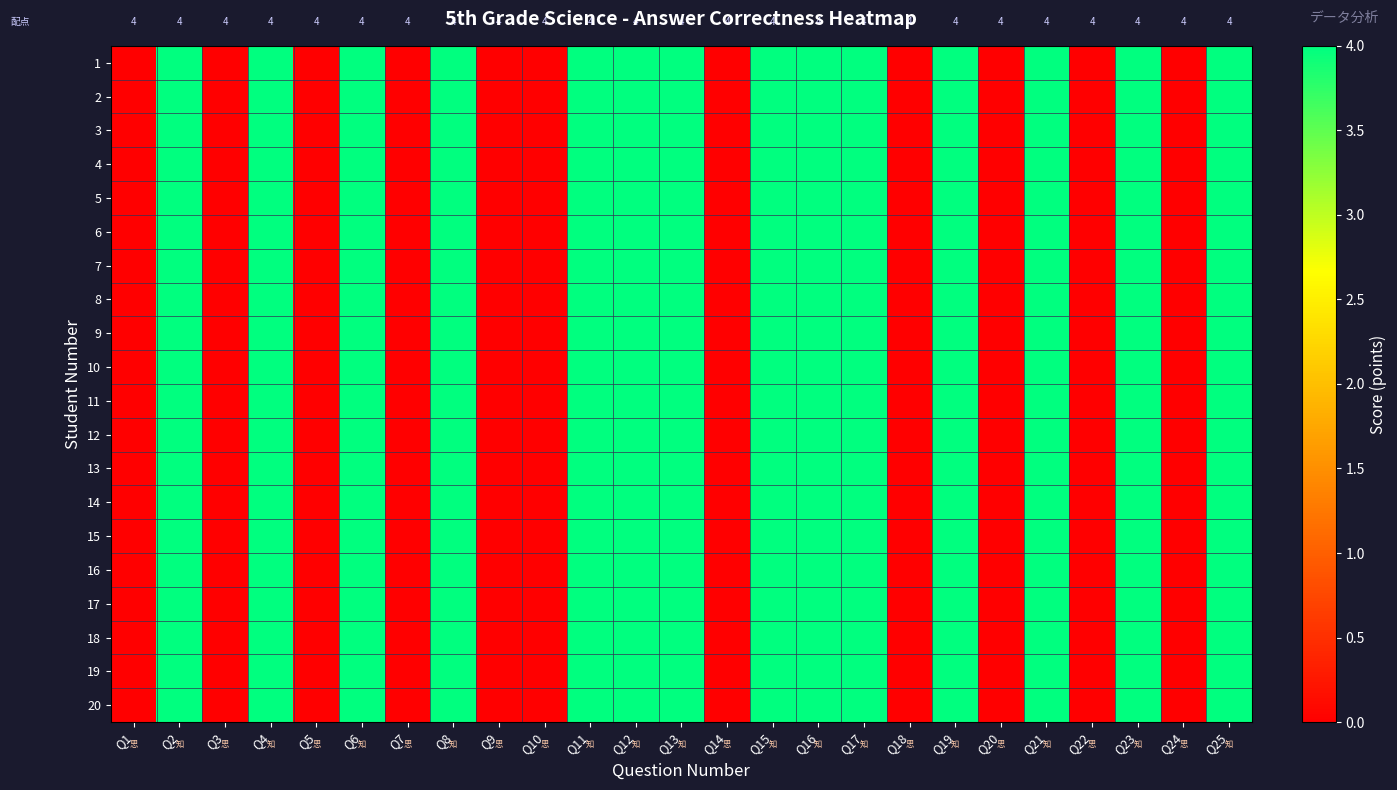

The 13 series shows 0 at Q22. True or false?

True